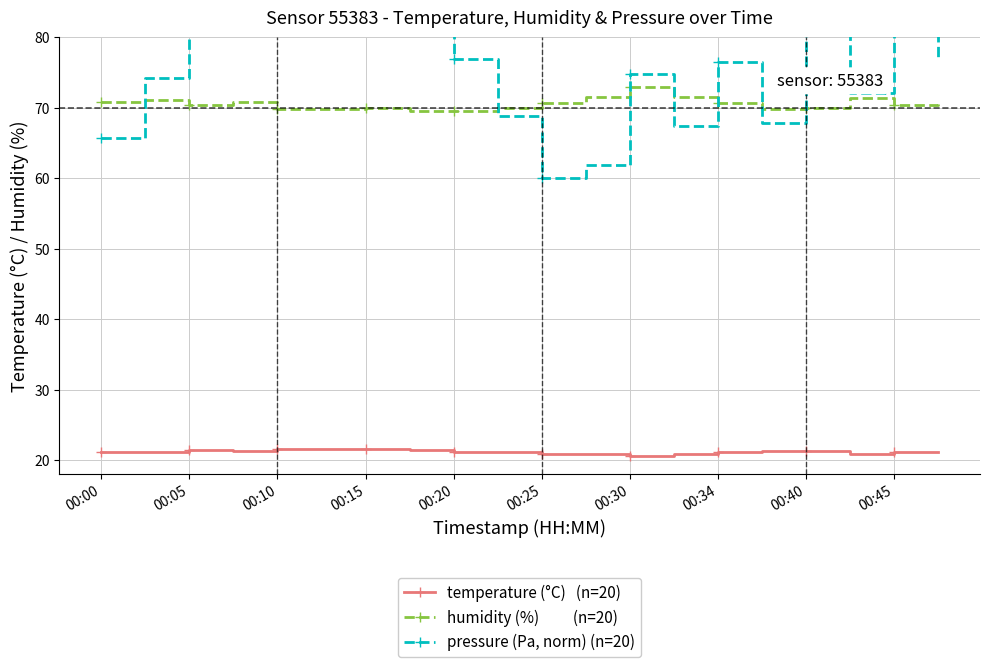

Reading right to left, transcribe all the data shown in this chart.

temperature: 21.2	21.2	20.9	21.3	21.4	21.2	20.9	20.5	20.9	20.9	21.1	21.2	21.4	21.5	21.6	21.5	21.2	21.4	21.2	21.1
humidity: 70.5	70.4	71.5	70.0	69.9	70.7	71.5	73.0	71.5	70.7	70.0	69.6	69.6	70.0	69.9	69.8	70.8	70.4	71.1	70.8
pressure: 77.1	82.4	72.1	81.6	67.9	76.5	67.4	74.7	61.9	60.0	68.8	76.9	80.4	92.0	95.0	100.0	87.3	84.8	74.2	65.7